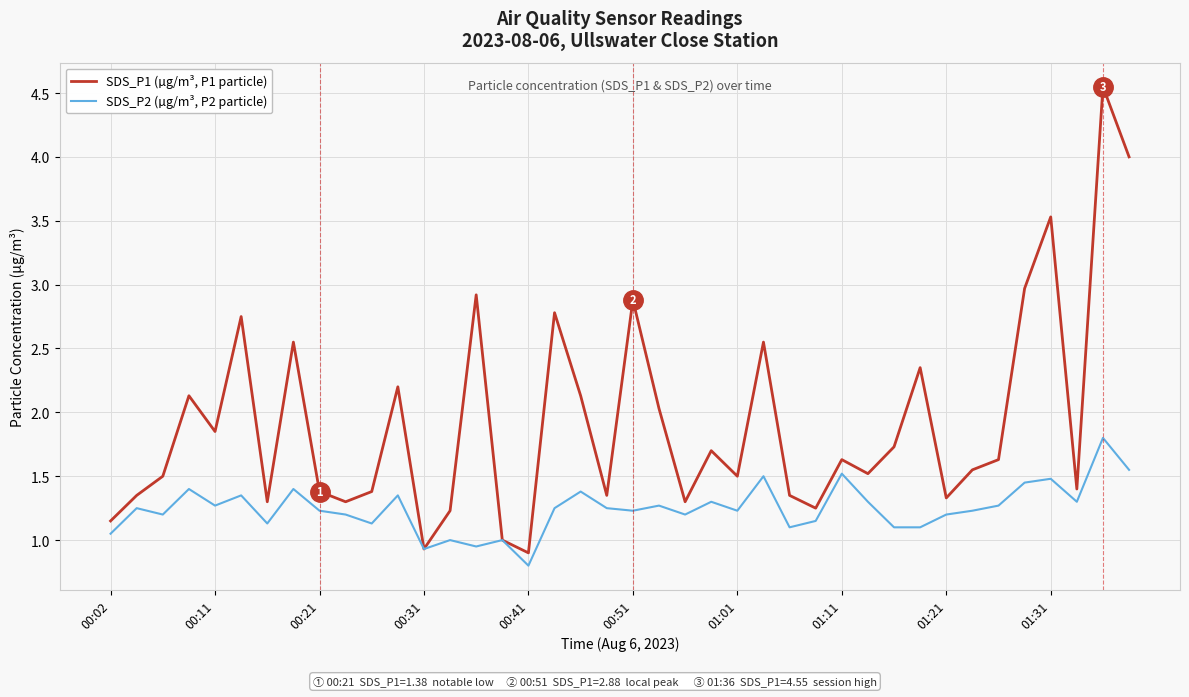

What is the lowest value of the SDS_P2 (µg/m³, P2 particle) series?

0.8